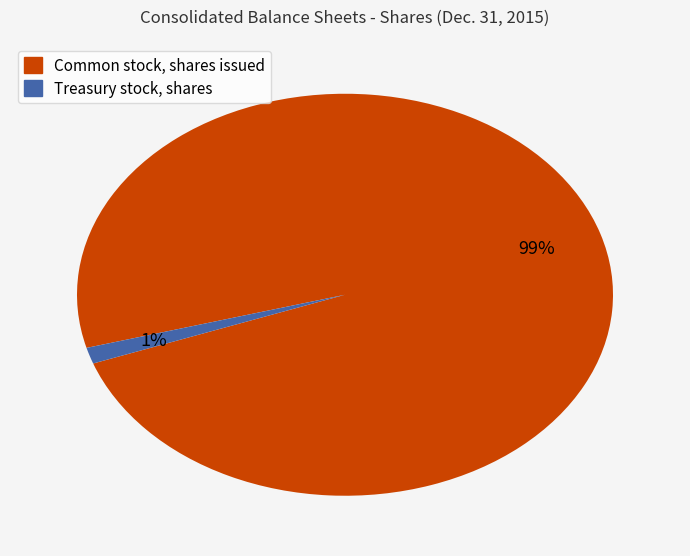

Combined, do Common stock, shares issued and Treasury stock, shares account for over 50%?

Yes